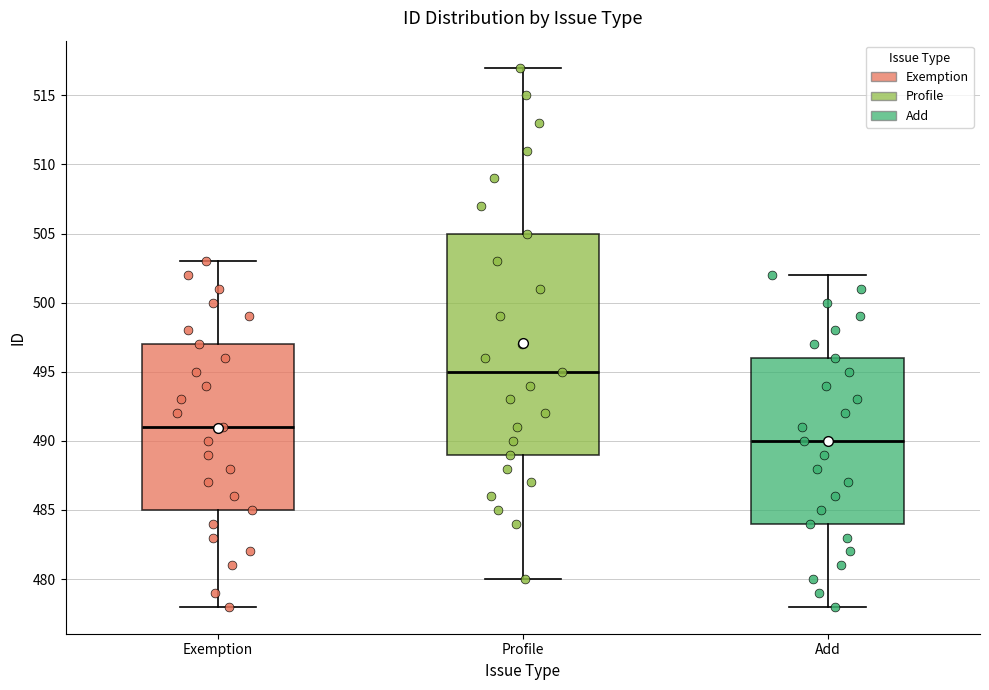

Which box's median line is the highest?

Profile